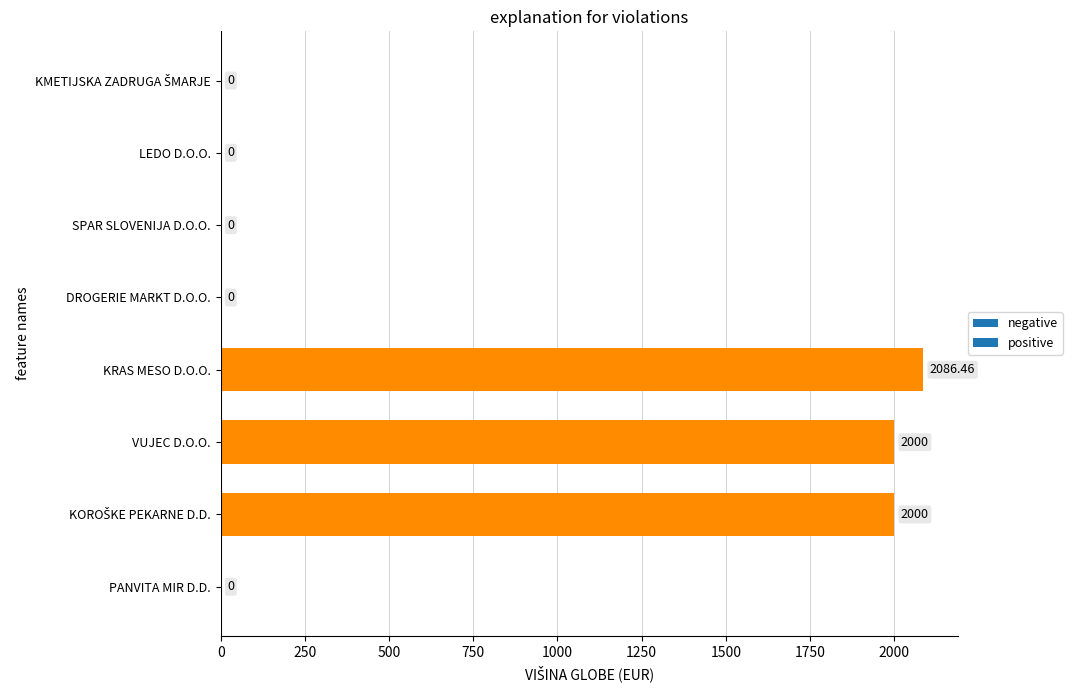

Which label corresponds to the largest value in the chart?

KRAS MESO D.O.O.